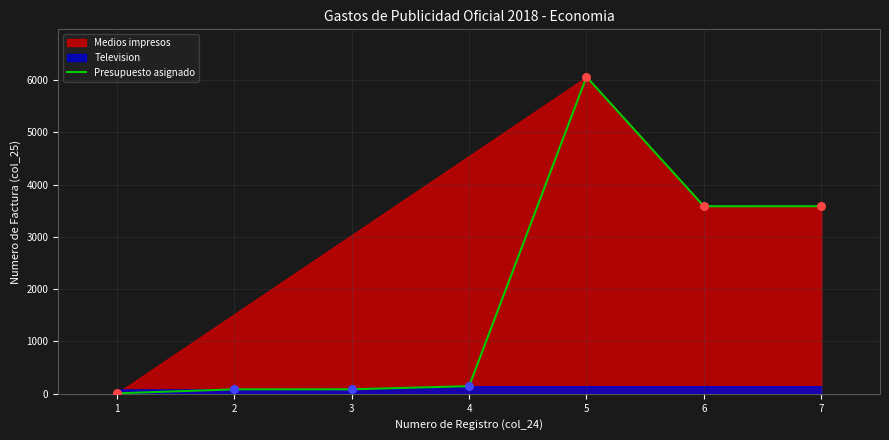

What is the change in value from 5 to 7?

-2472